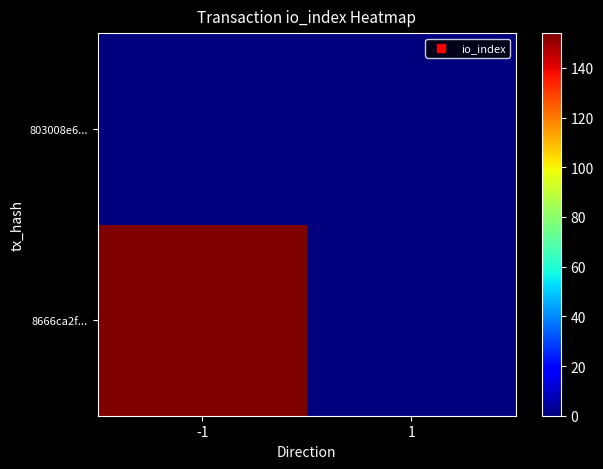

Reading right to left, what are all the values shown in this chart?

8666ca2f...: 1=0	-1=154
803008e6...: 1=0	-1=0